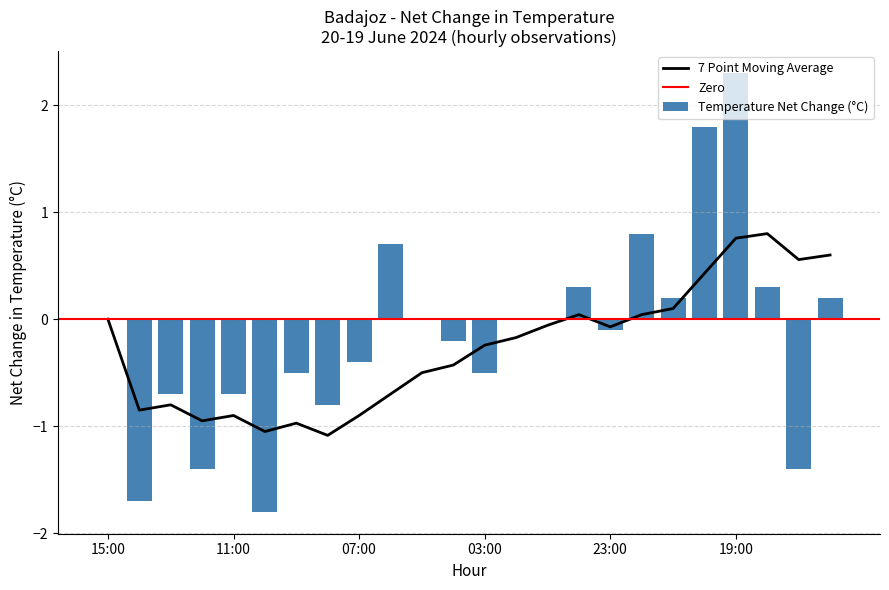

What is the highest value of the 7 Point Moving Average series?

0.8